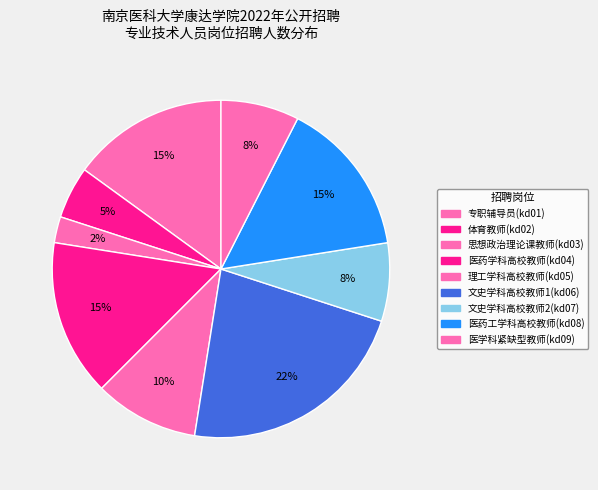

What percentage do 医药学科高校教师(kd04) and 专职辅导员(kd01) together represent?

30.0%